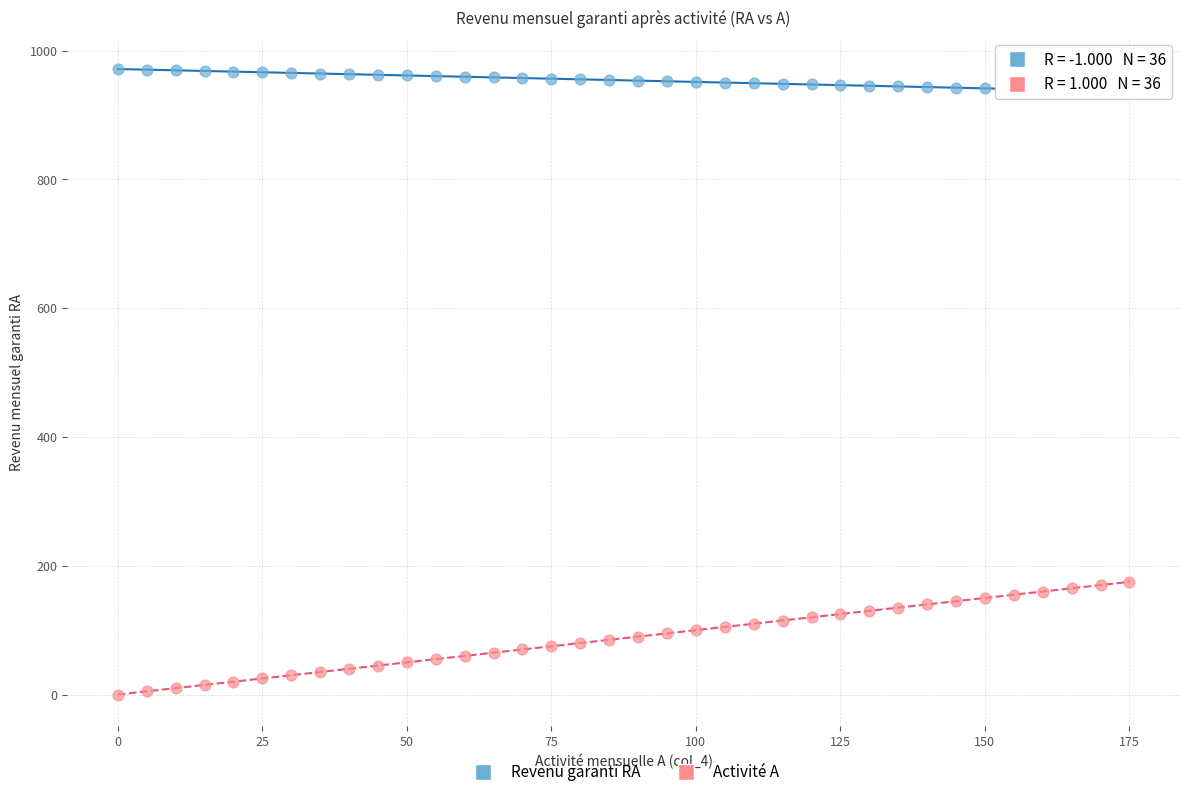

What is the X range (max minus min) for the scatter plot?

175.0